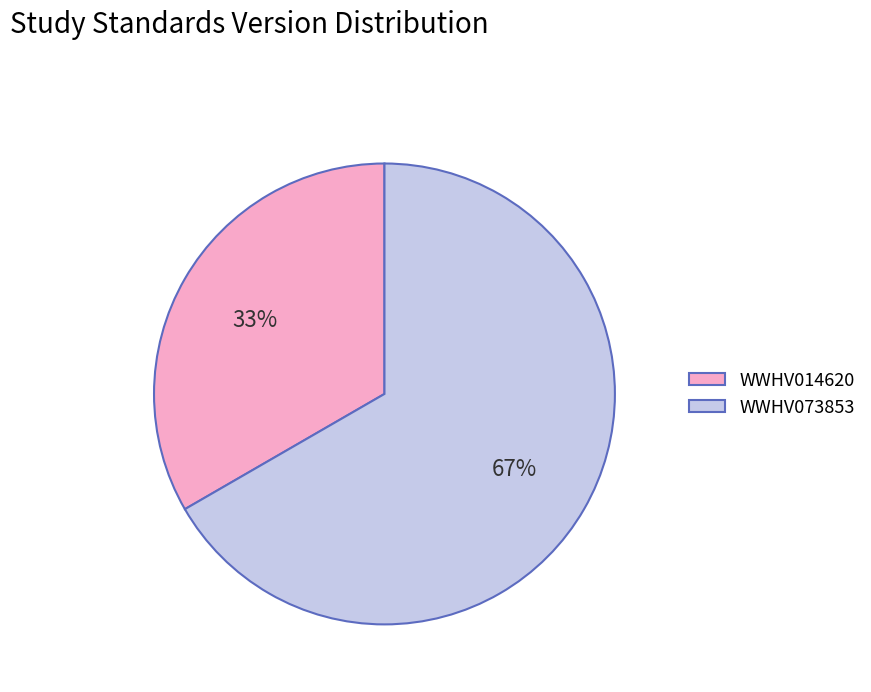

To the nearest percent, what portion does WWHV014620 represent?

33%